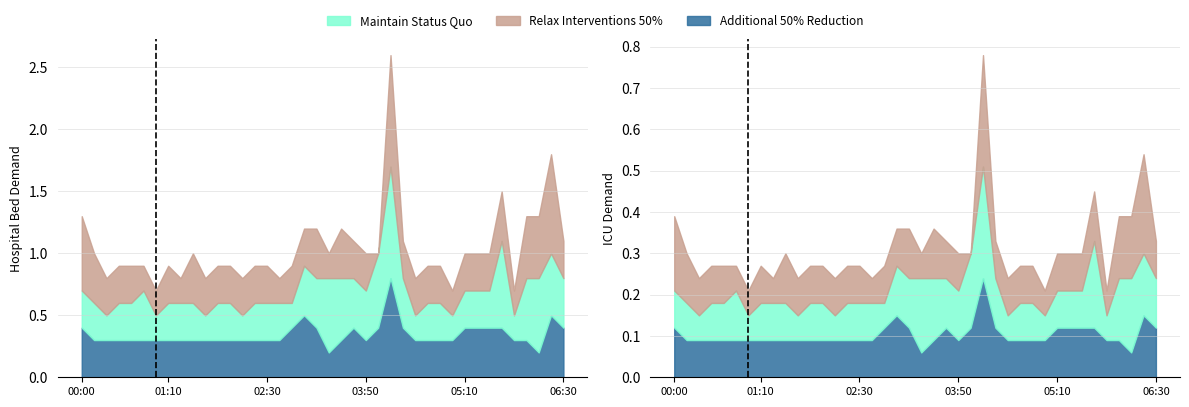

What are all the series names shown in the legend?

Additional 50% Reduction, Maintain Status Quo, Relax Interventions 50%